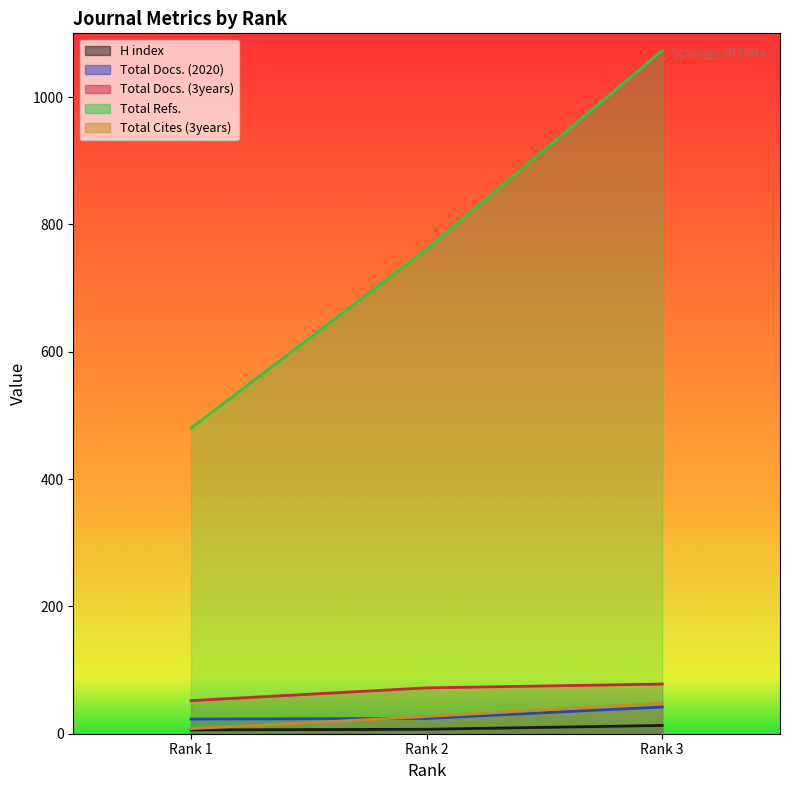

List the labels in order of H index value, smallest first.

Rank 1, Rank 2, Rank 3